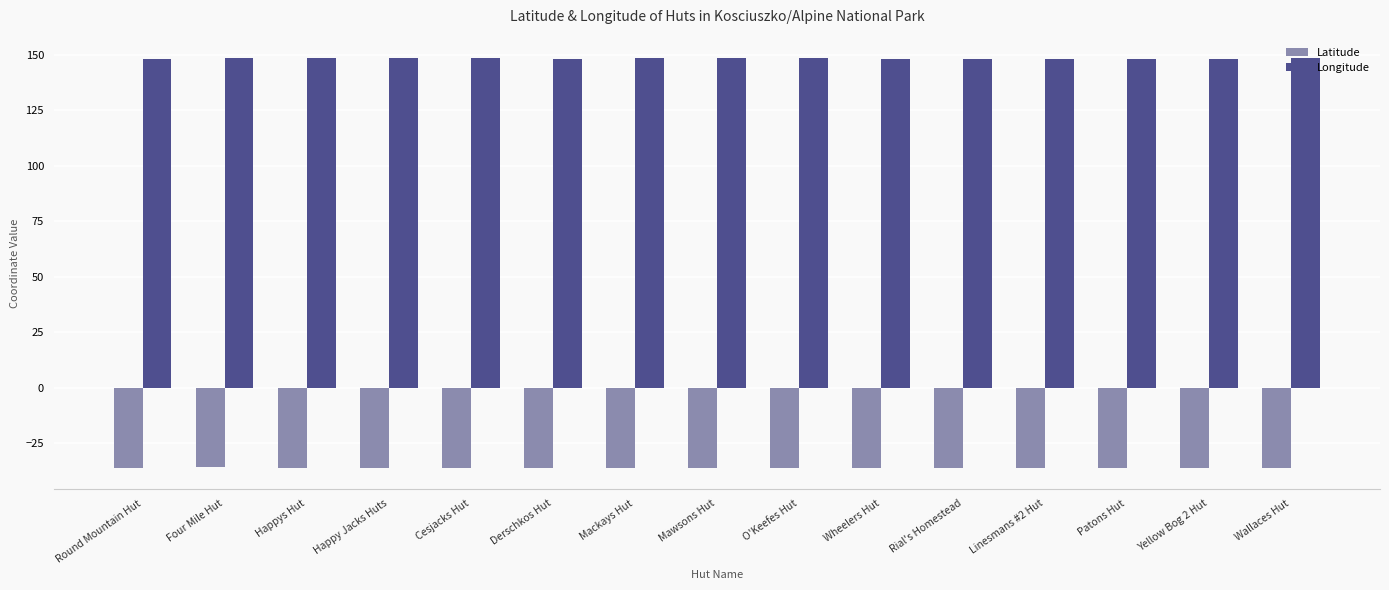

Which series has the largest total across all categories?

Longitude